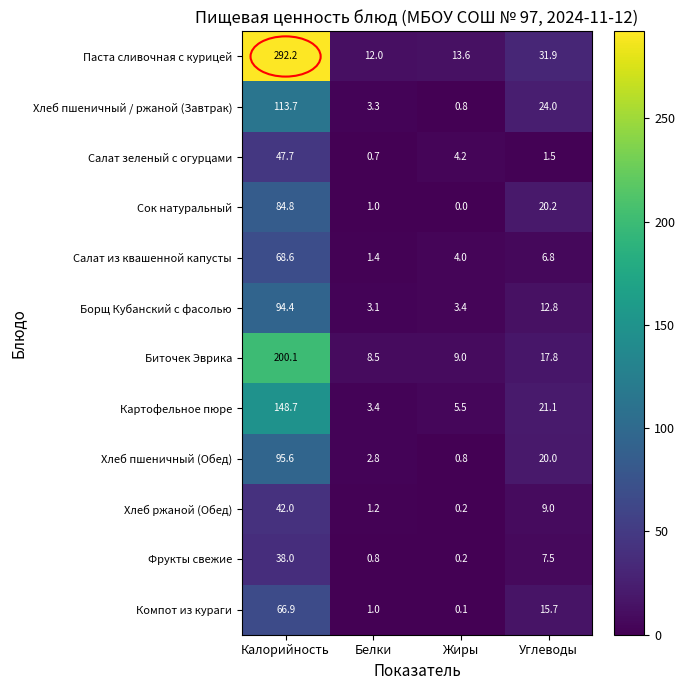

What is the approximate value of Борщ Кубанский с фасолью at Калорийность?

94.4